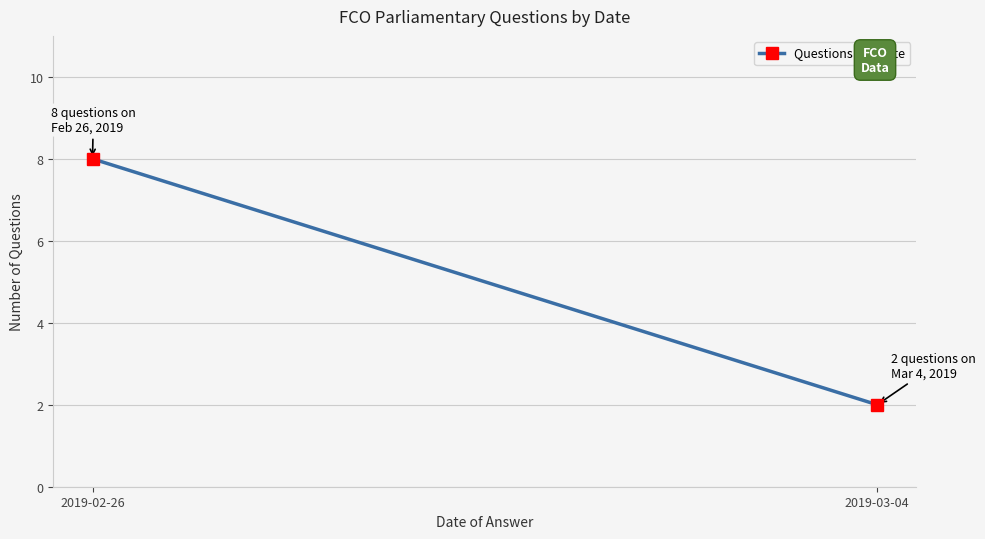

What is the maximum value shown in the chart?

8